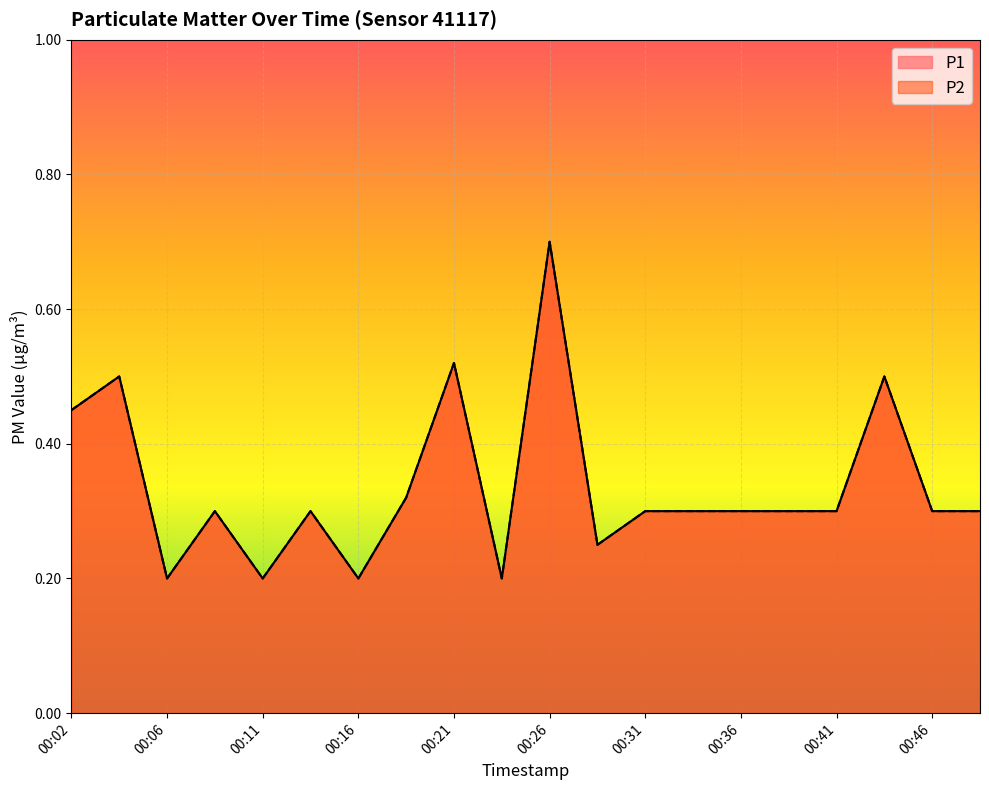

Reading right to left, extract all data points from this chart.

P1: 00:48=0.3	00:46=0.3	00:43=0.5	00:41=0.3	00:38=0.3	00:36=0.3	00:33=0.3	00:31=0.3	00:28=0.2	00:26=0.7	00:24=0.2	00:21=0.5	00:19=0.3	00:16=0.2	00:14=0.3	00:11=0.2	00:09=0.3	00:06=0.2	00:04=0.5	00:02=0.5
P2: 00:48=0.3	00:46=0.3	00:43=0.5	00:41=0.3	00:38=0.3	00:36=0.3	00:33=0.3	00:31=0.3	00:28=0.2	00:26=0.7	00:24=0.2	00:21=0.5	00:19=0.3	00:16=0.2	00:14=0.3	00:11=0.2	00:09=0.3	00:06=0.2	00:04=0.5	00:02=0.5